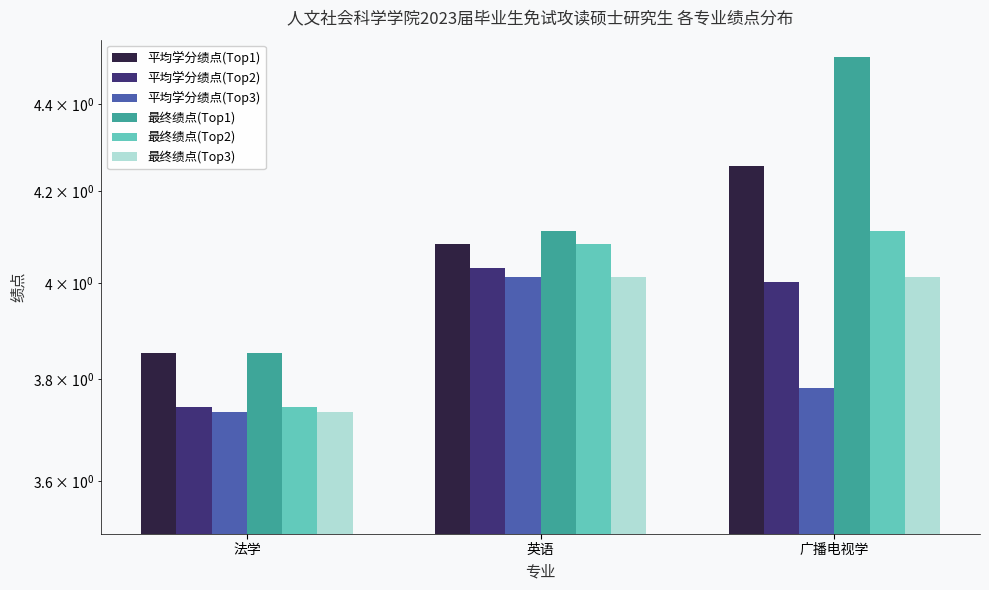

What position from the right is 广播电视学?

1